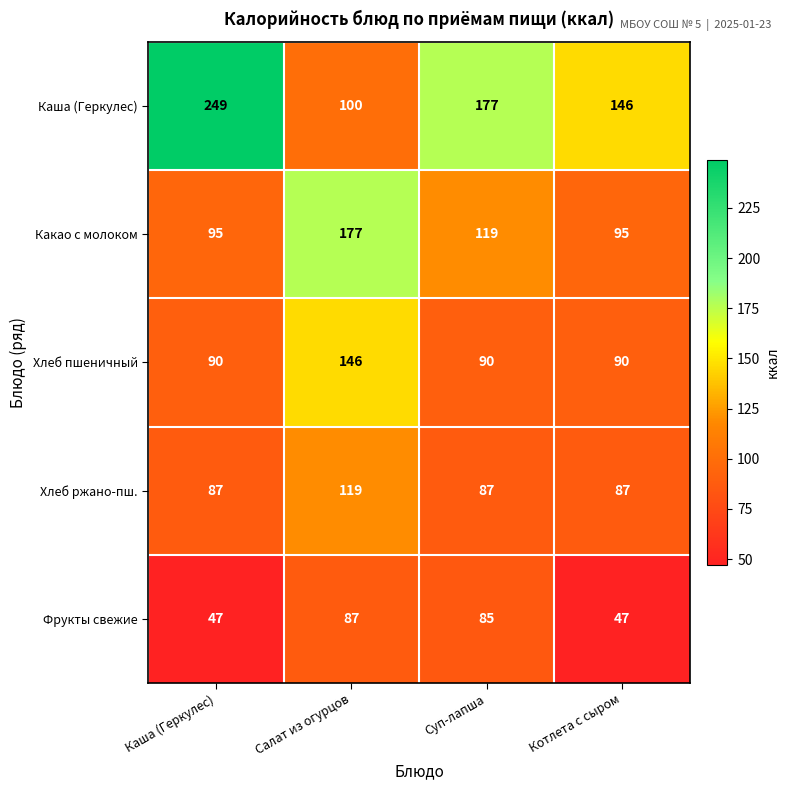

How many distinct data groups are displayed?

5